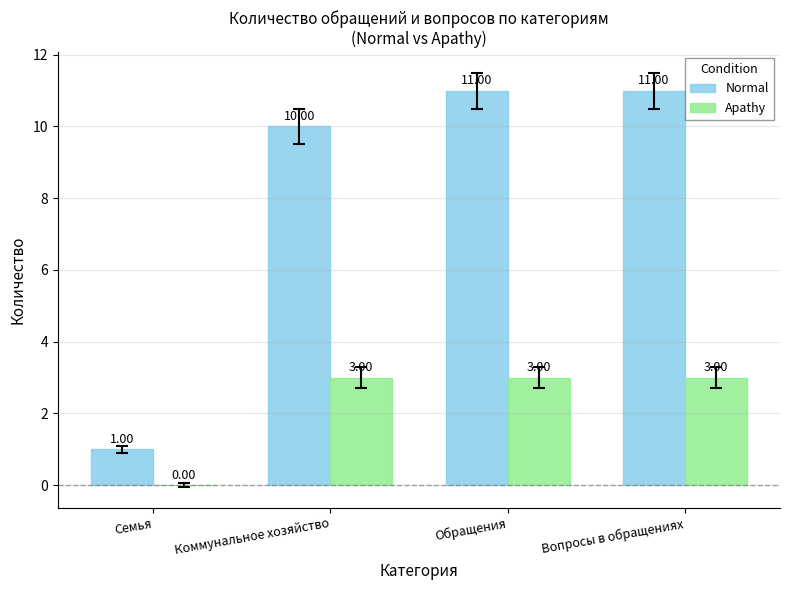

The value of Apathy at Семья is 0. True or false?

True